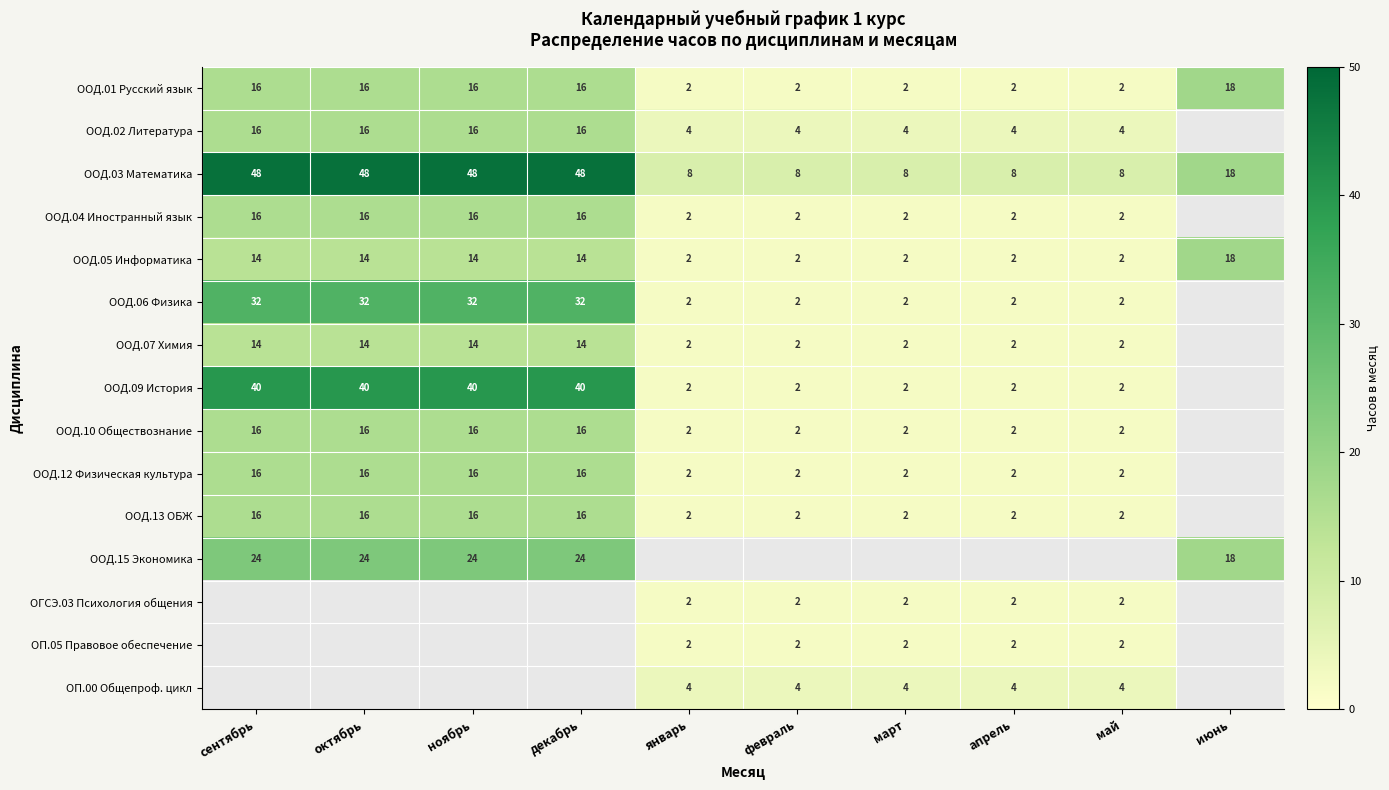

Is it true that ООД.15 Экономика equals 18 at июнь?

True